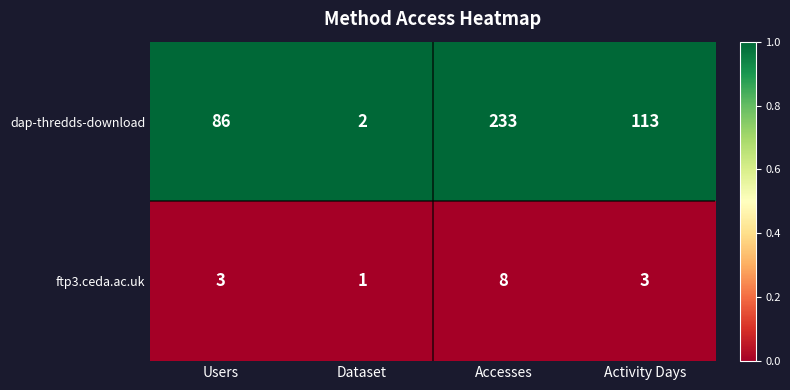

Count the number of data series in this chart.

2